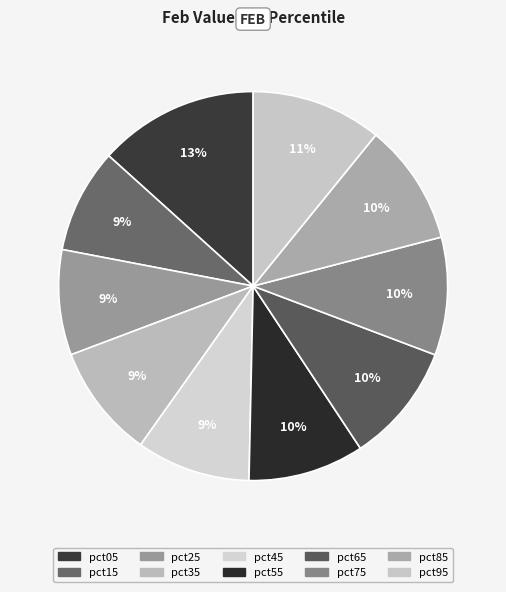

The pct95 slice represents 1% of the pie. True or false?

False